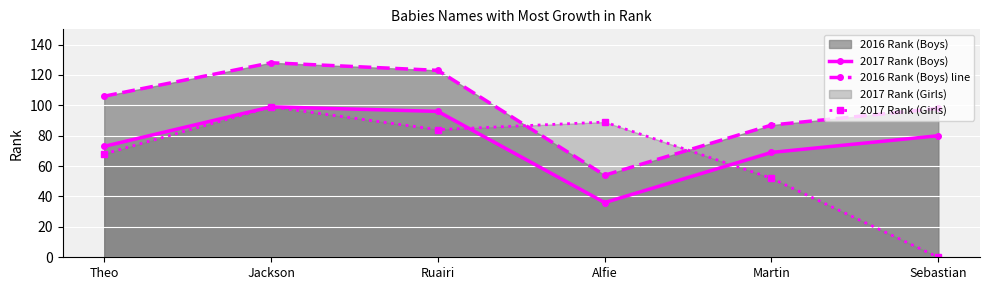

What is the sum of the 2017 Rank (Boys) values at Jackson and Alfie?

135